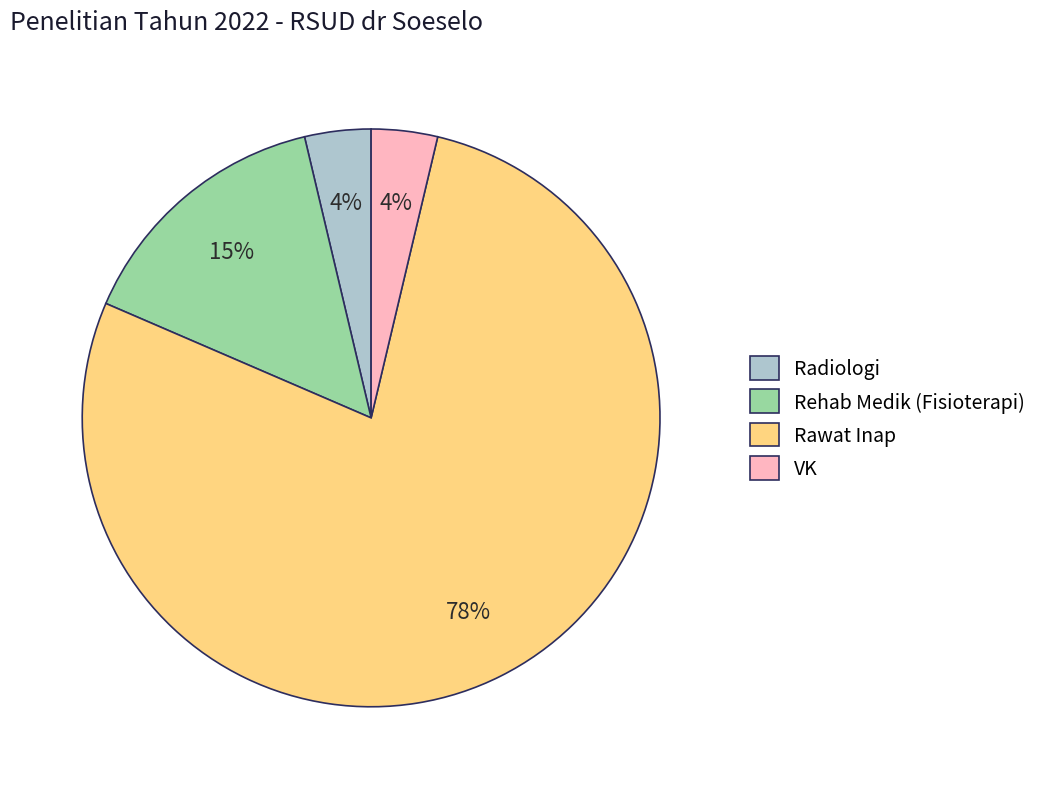

Which category has the biggest portion of the pie?

Rawat Inap